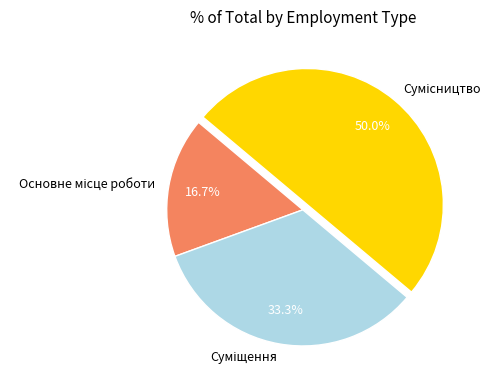

Does Сумісництво represent more than half of the total?

No